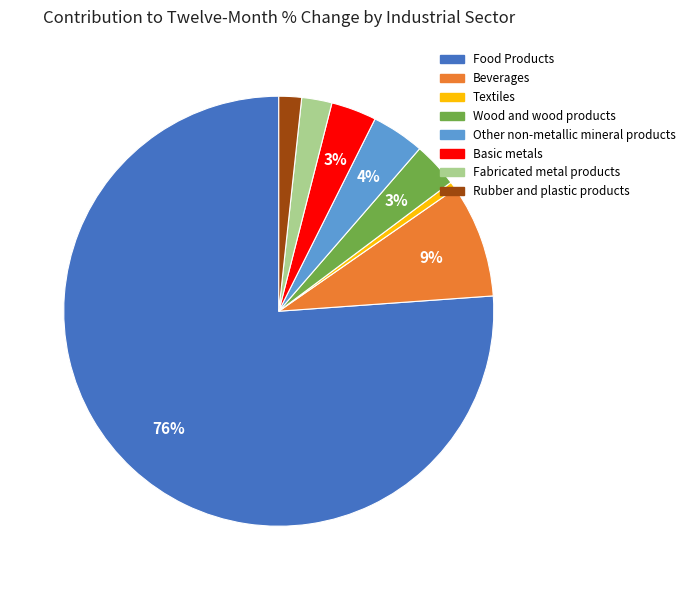

Does Basic metals represent more than half of the total?

No